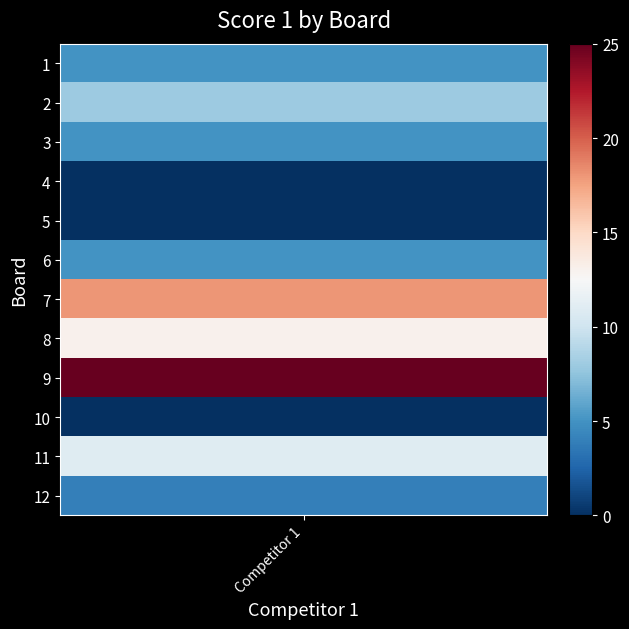

Is it true that the value at 4 is 0?

True